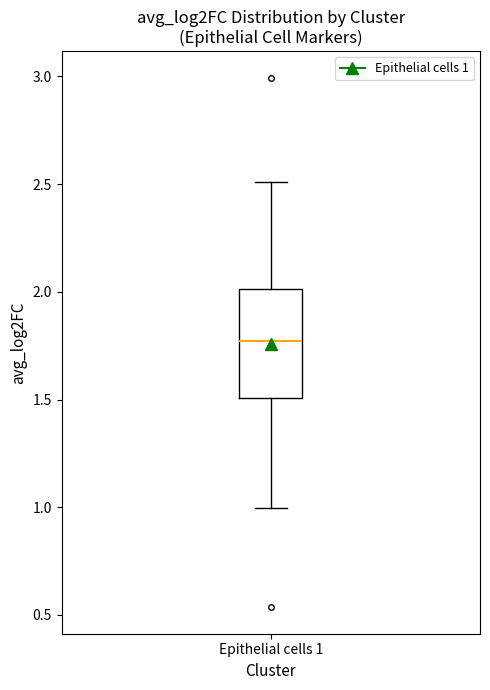

Read this box plot against the y-axis: the position of the median line, the range covered by the box, and the ends of both whiskers. The values are not printed on the chart, so give them approximately, as read against the axis.

median 1.75, box 1.50 to 2.00, whiskers 1.00 to 2.50